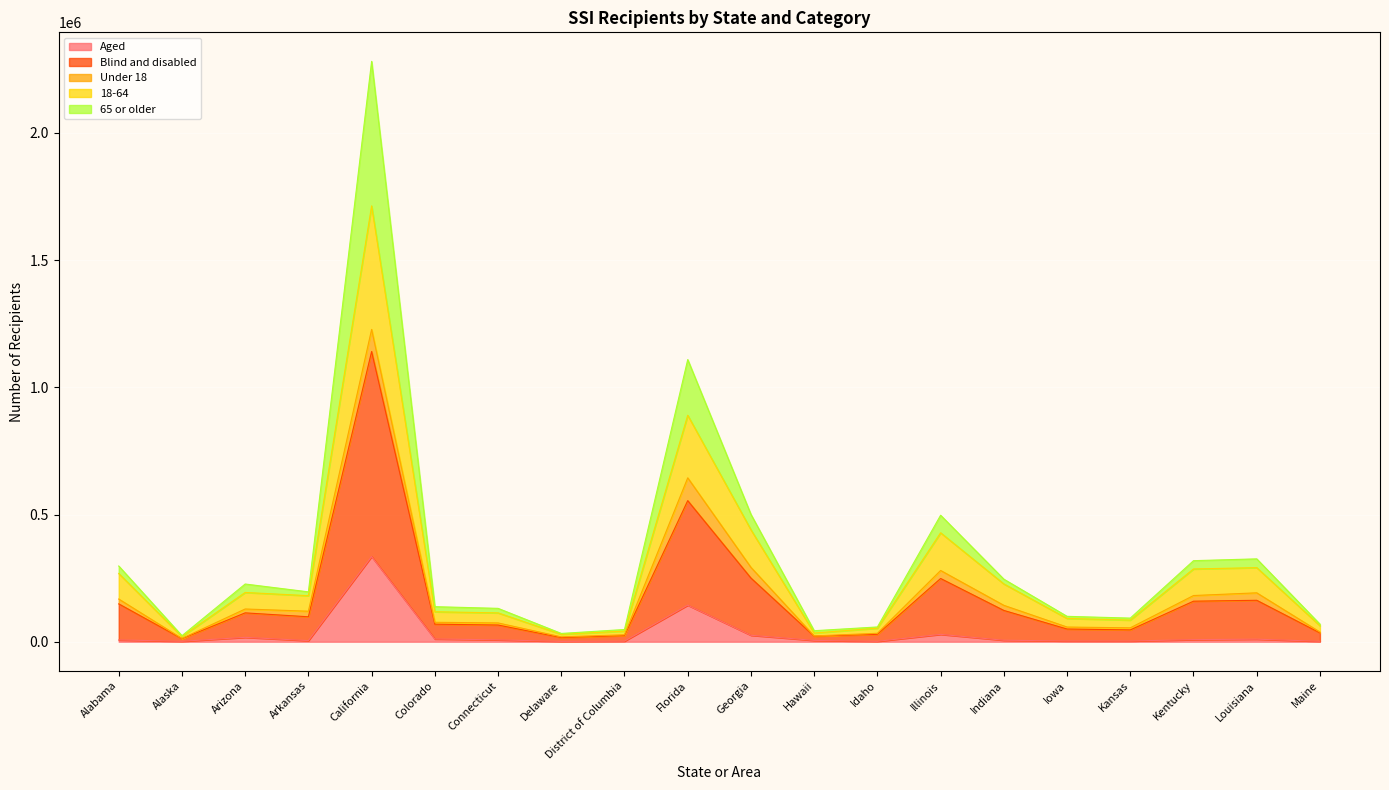

What is the spread (max minus min) of values at Arkansas?

176626